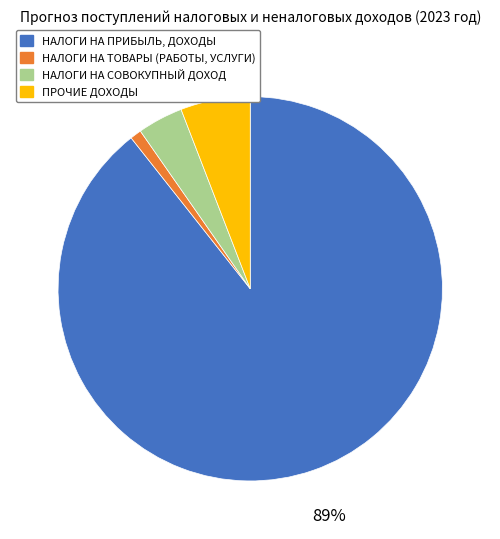

Is the sum of НАЛОГИ НА СОВОКУПНЫЙ ДОХОД and НАЛОГИ НА ПРИБЫЛЬ, ДОХОДЫ greater than half?

Yes